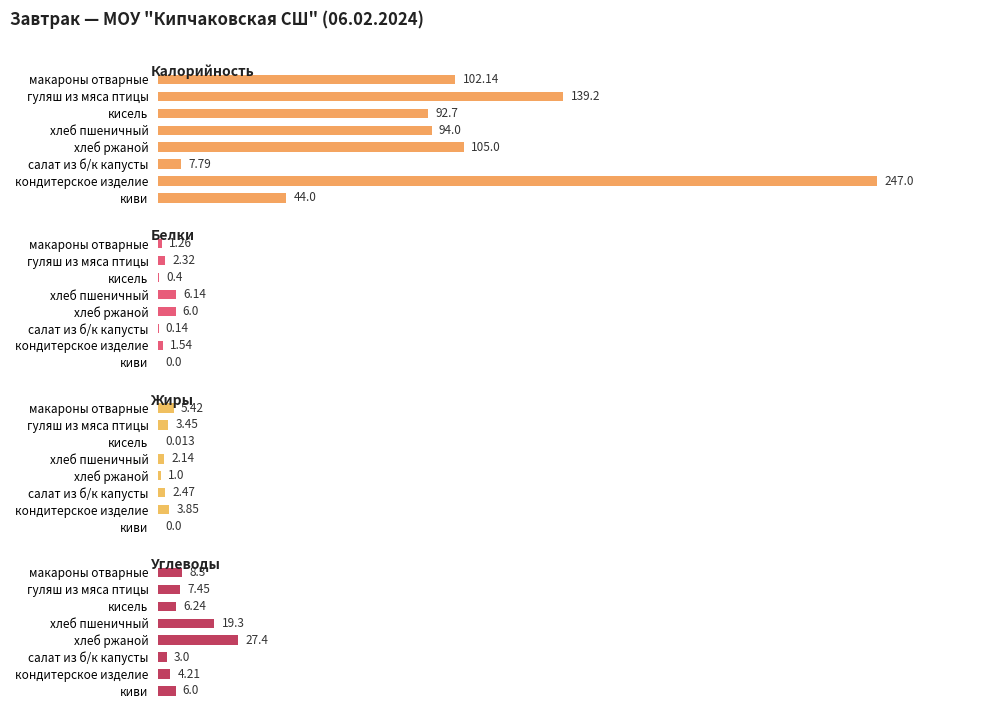

Does the chart contain stacked bars?

No